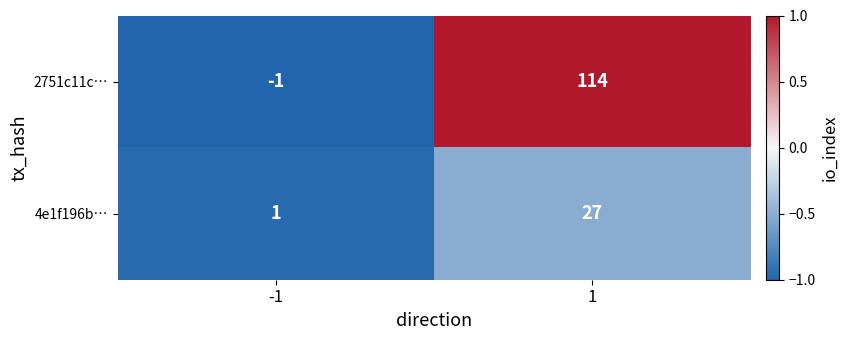

At -1, list the series in order from smallest to largest.

2751c11c…, 4e1f196b…